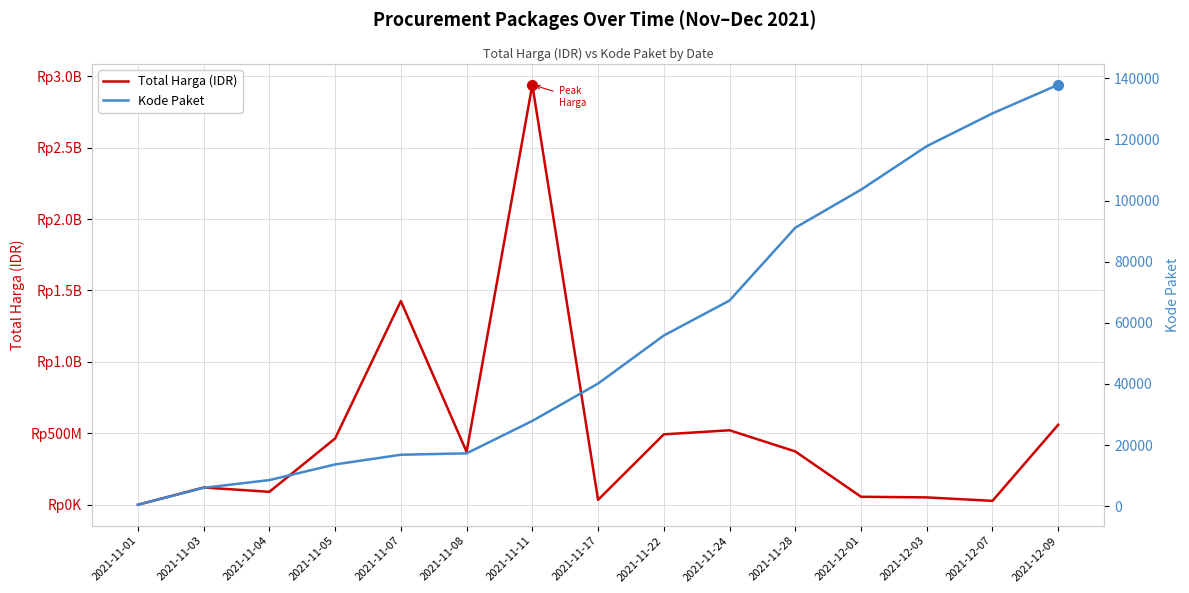

At how many categories does at least one series exceed 519258931?

4